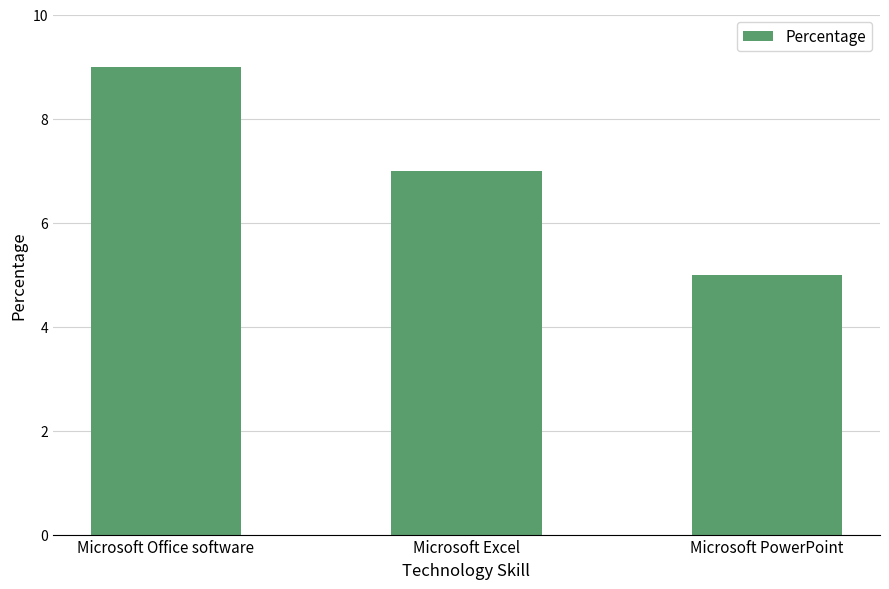

How many bars are there in total?

3